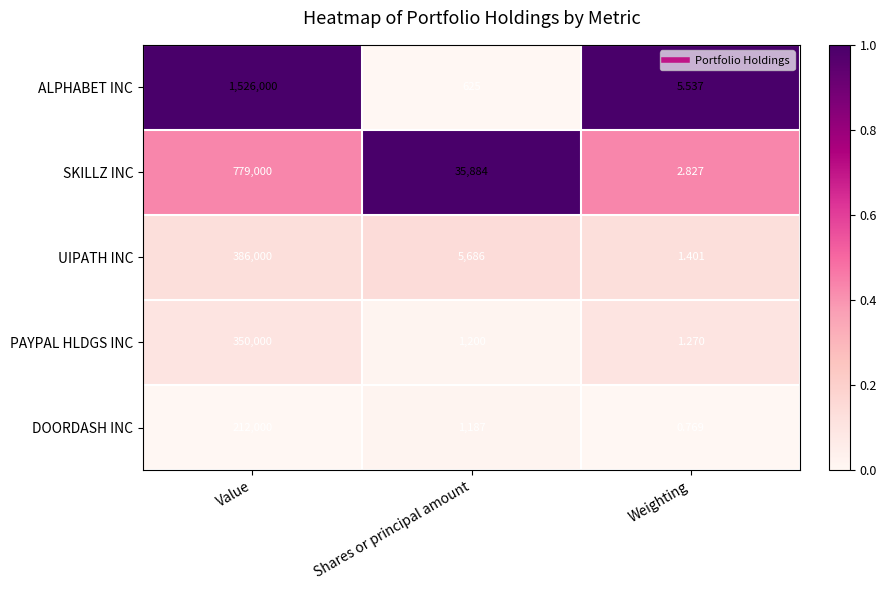

At which label is DOORDASH INC closest to 106000?

Shares or principal amount